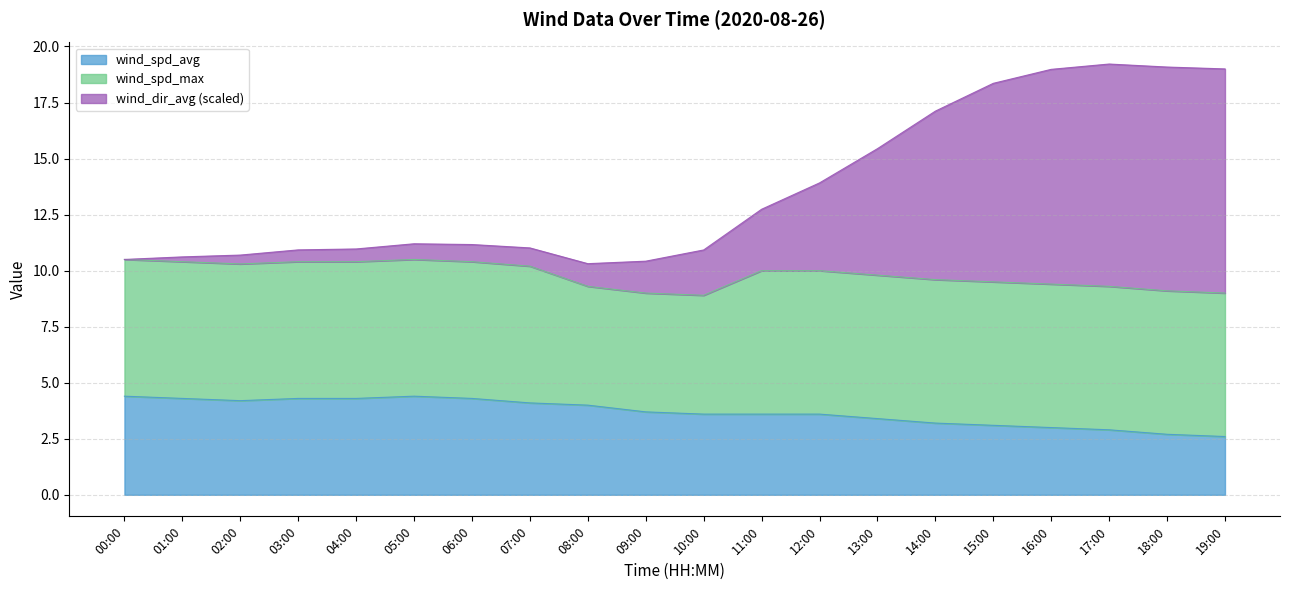

How many data points in wind_spd_avg are above 3?

16